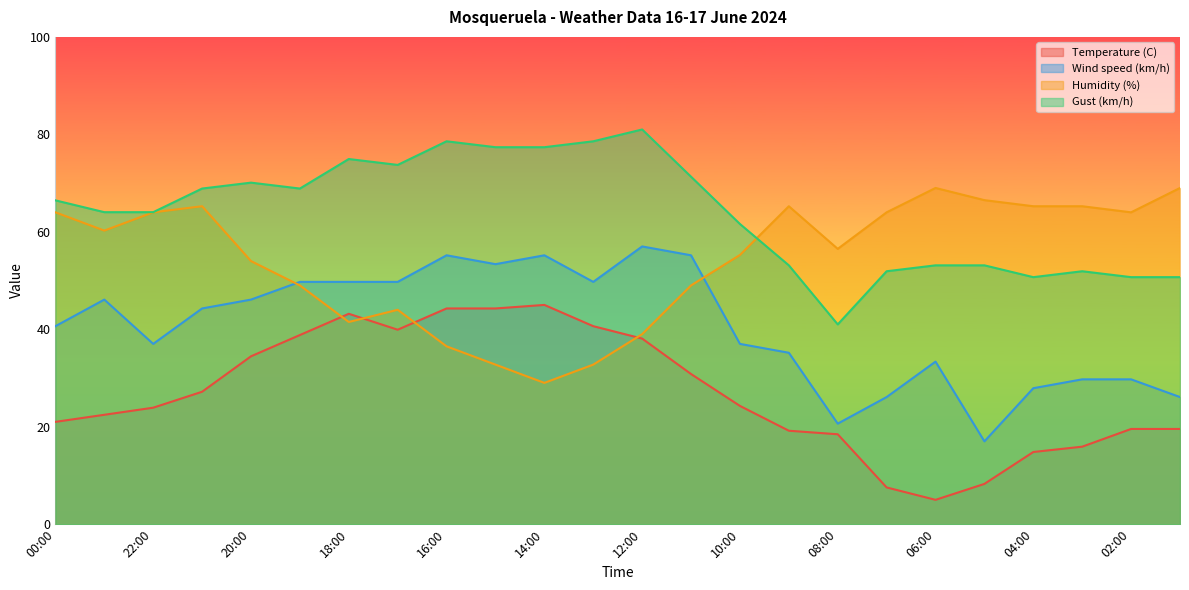

True or false: Humidity (%) has a value of 69.0 at 06:00.

True